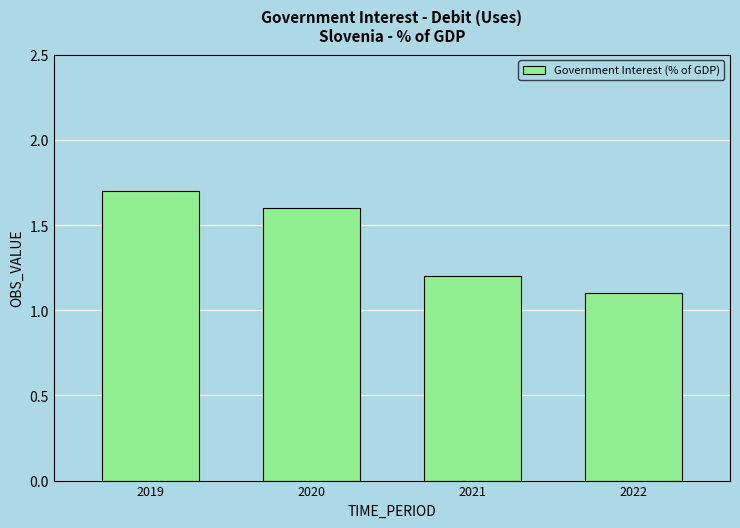

What is the minimum value shown in the chart?

1.1